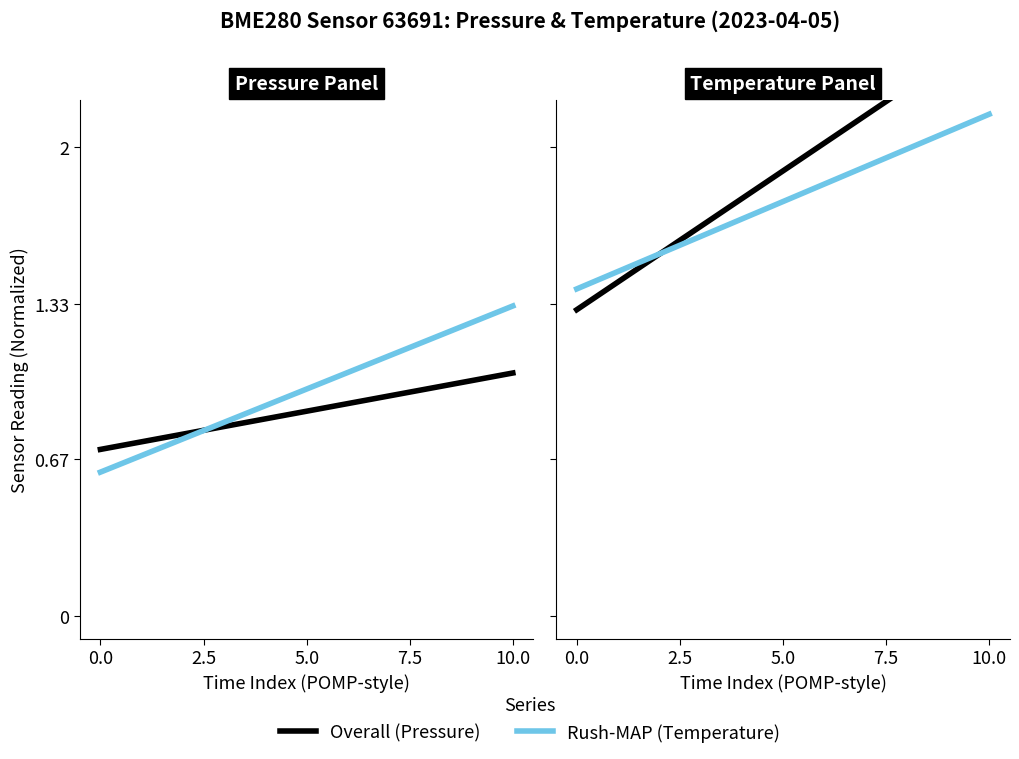

True or false: Overall has a value of 0.8 at 0.0.

False